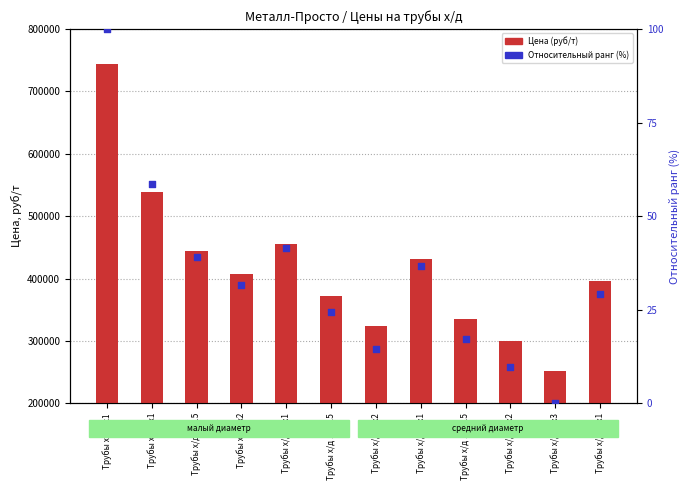

Which series contains the highest Y value?

Цена (руб/т)